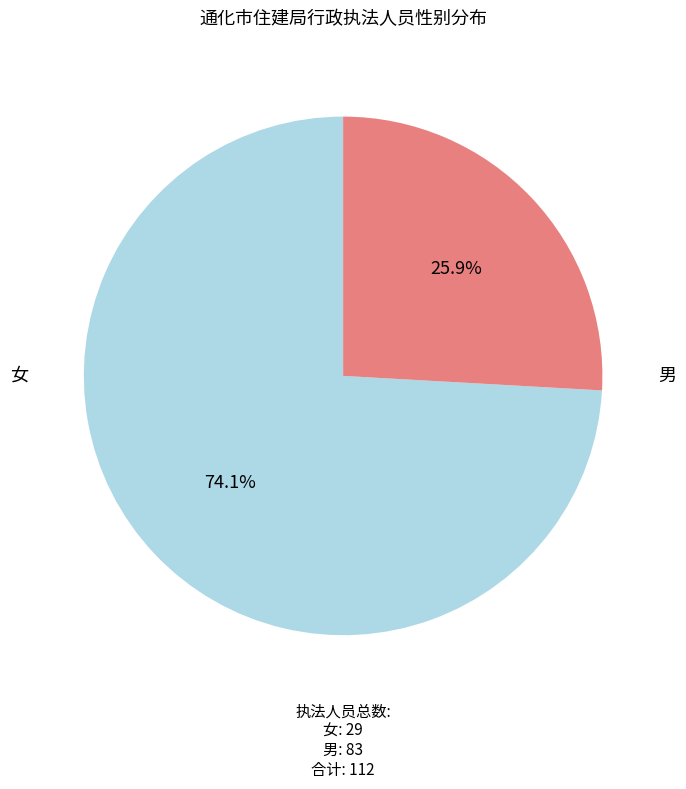

What is the change in value from 男 to 女?

-54